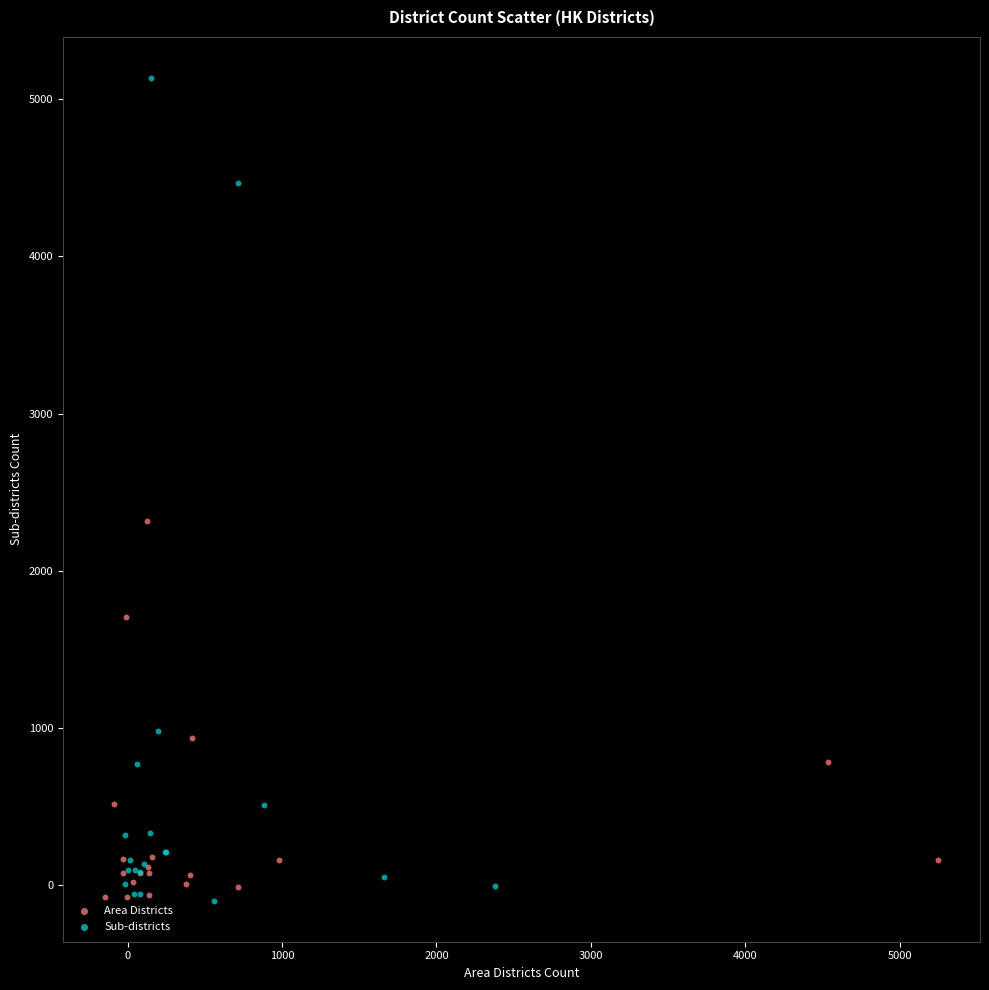

Which series has the widest spread of Y values?

Sub-districts